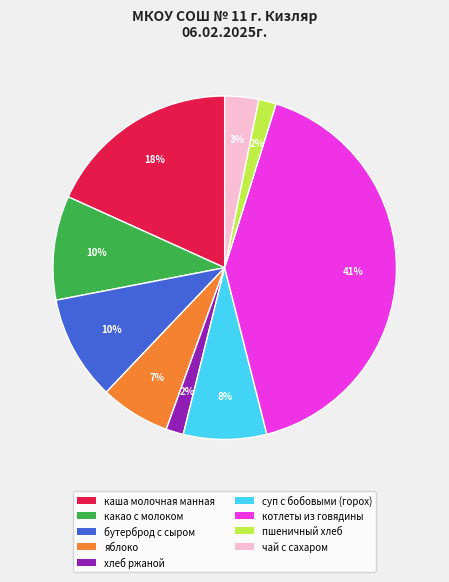

How many slices are in this pie chart?

9